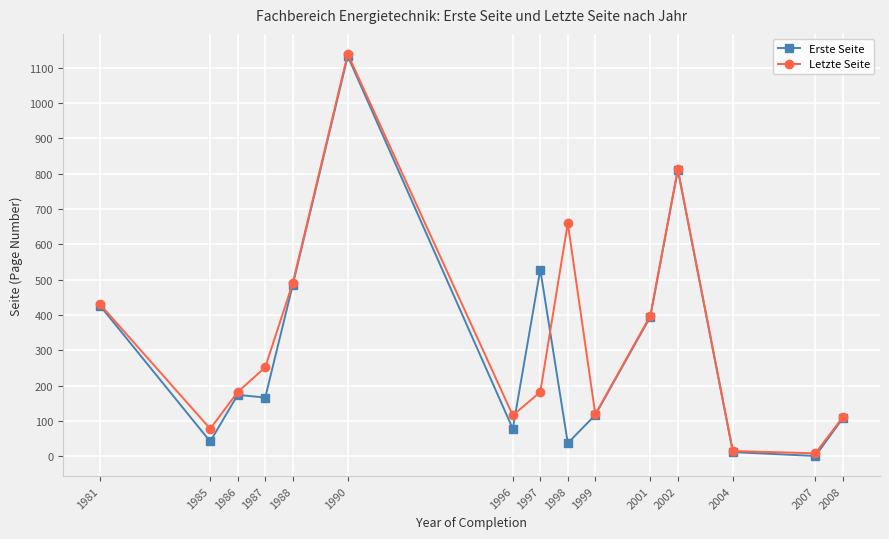

What is the sum of all Letzte Seite values?

4993.5